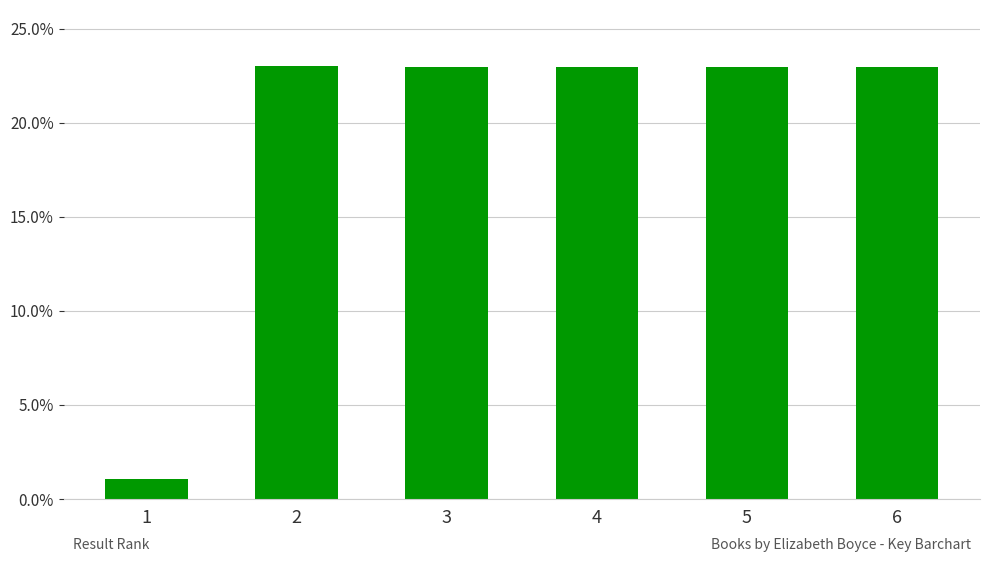

Reading left to right, list all the values displayed in this chart.

1.1	23.0	23.0	23.0	23.0	23.0